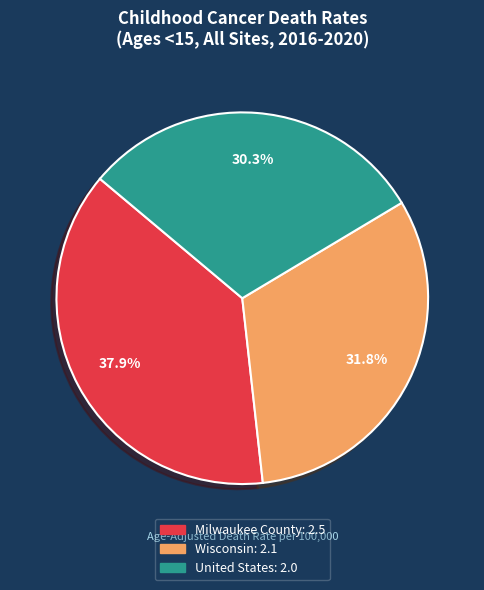

Between Wisconsin and United States, which is larger?

Wisconsin